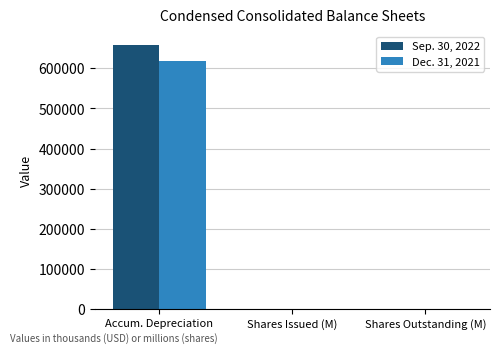

What is the sum of the Sep. 30, 2022 values at Shares Issued (M) and Accum. Depreciation?

659293.3